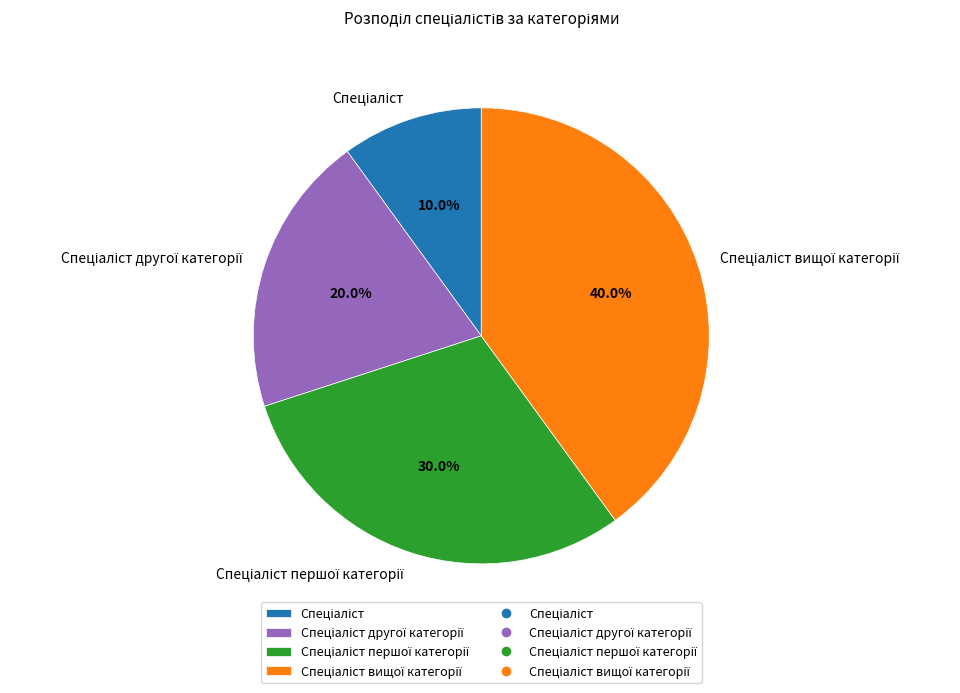

Is there any slice that represents more than half of the pie?

No